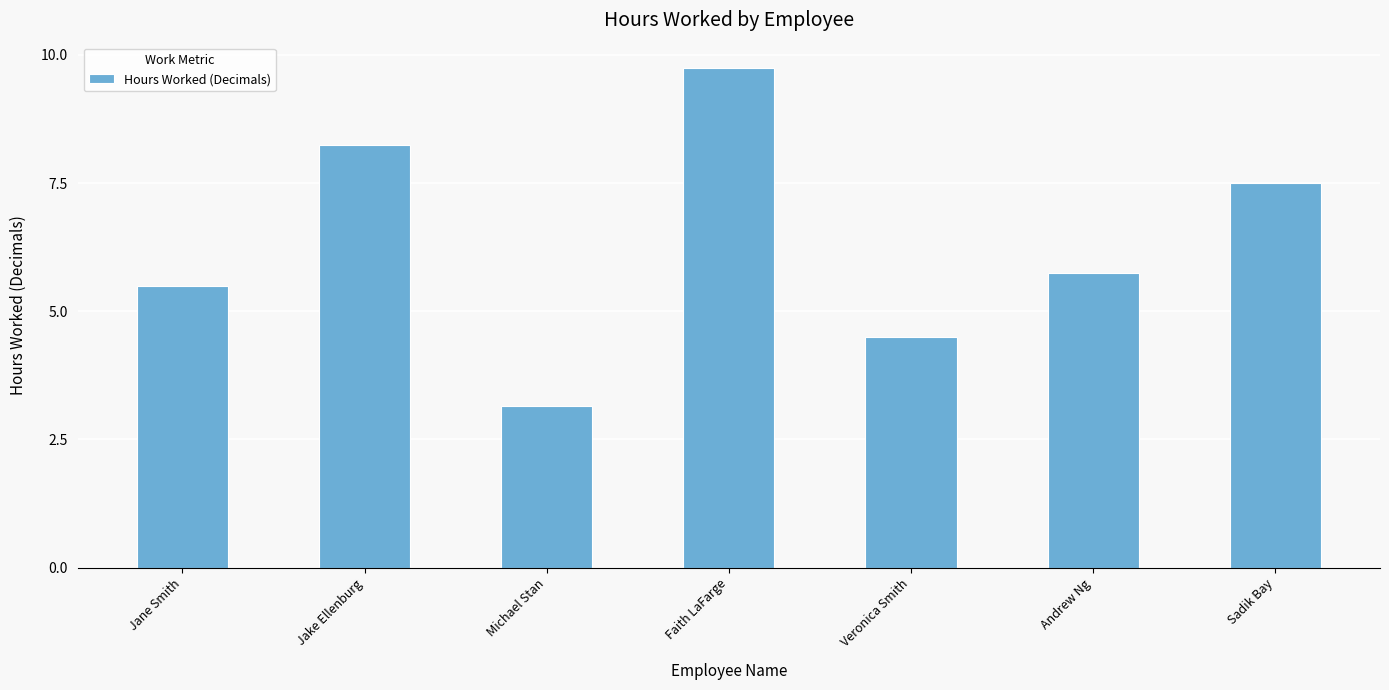

Approximately how many times larger is the value at Faith LaFarge compared to Sadik Bay?

1.3